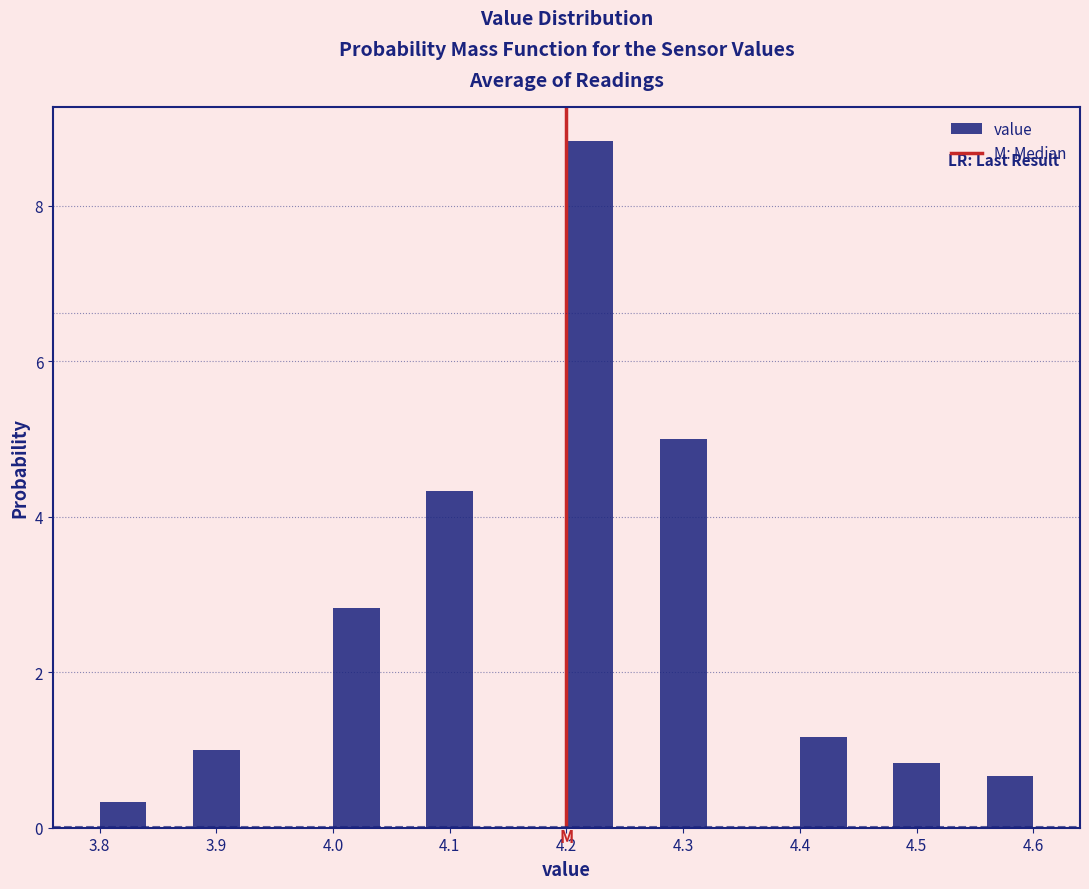

Over which range of the x-axis is the bar tallest?

4.20 to 4.24